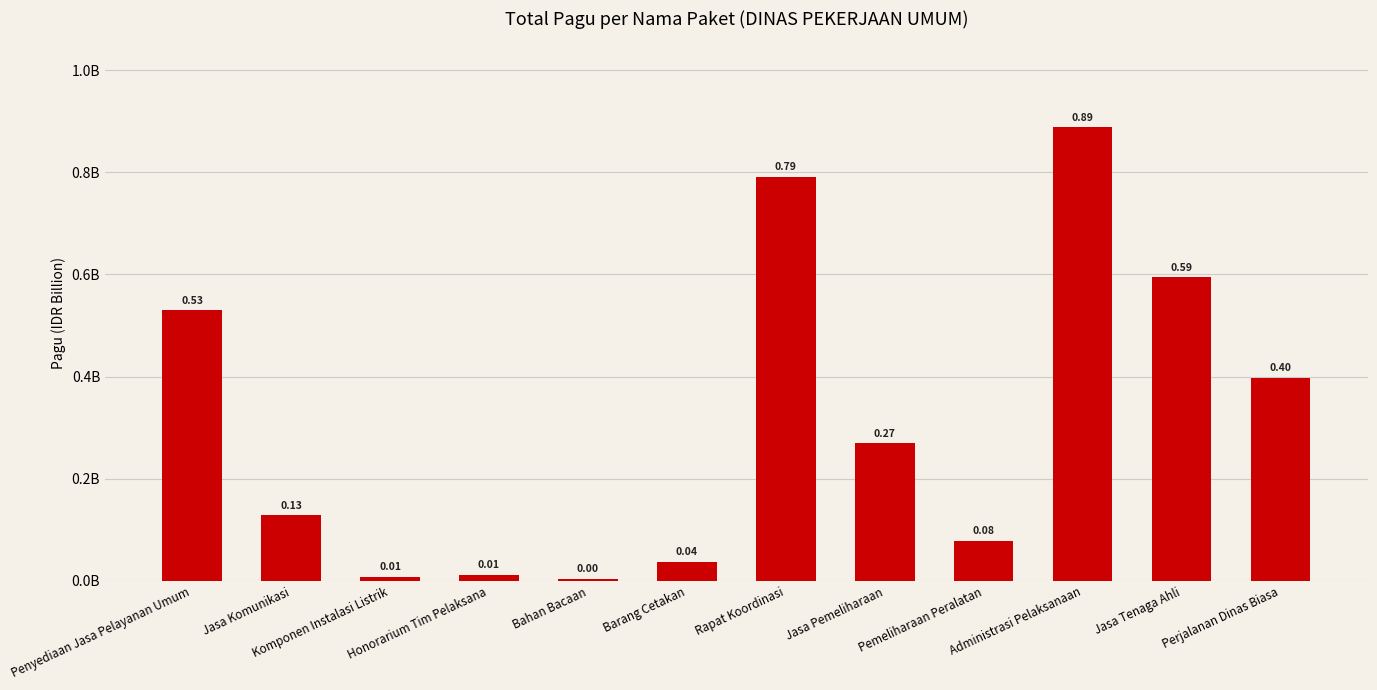

What is the average value?

311694642